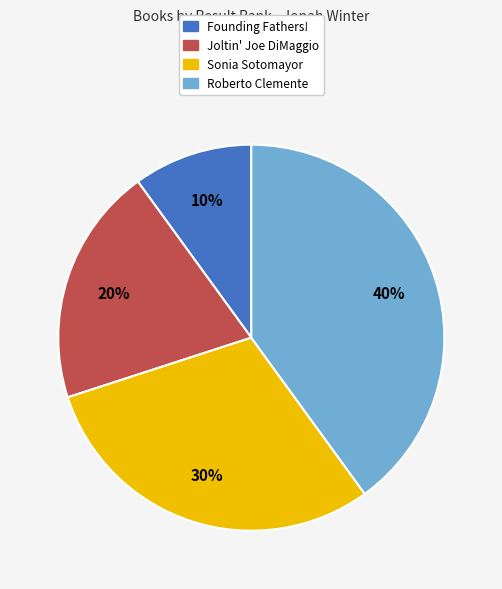

Count the number of slices in the pie.

4